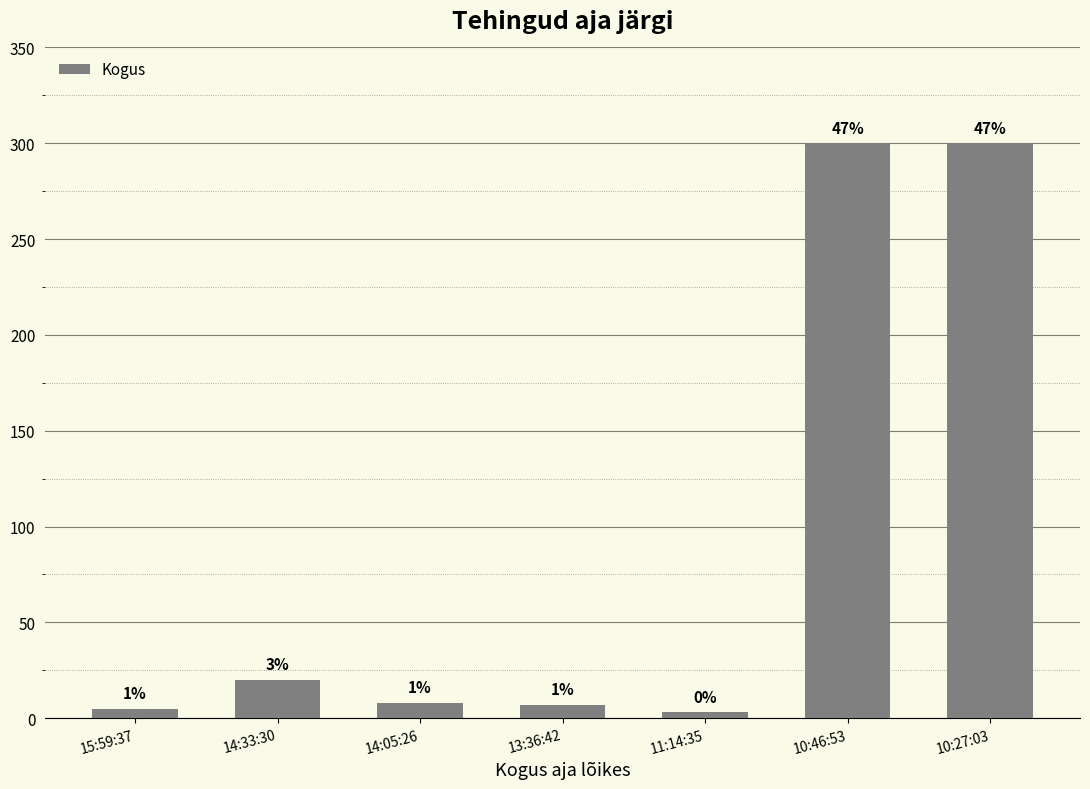

Does the chart contain any negative values?

No